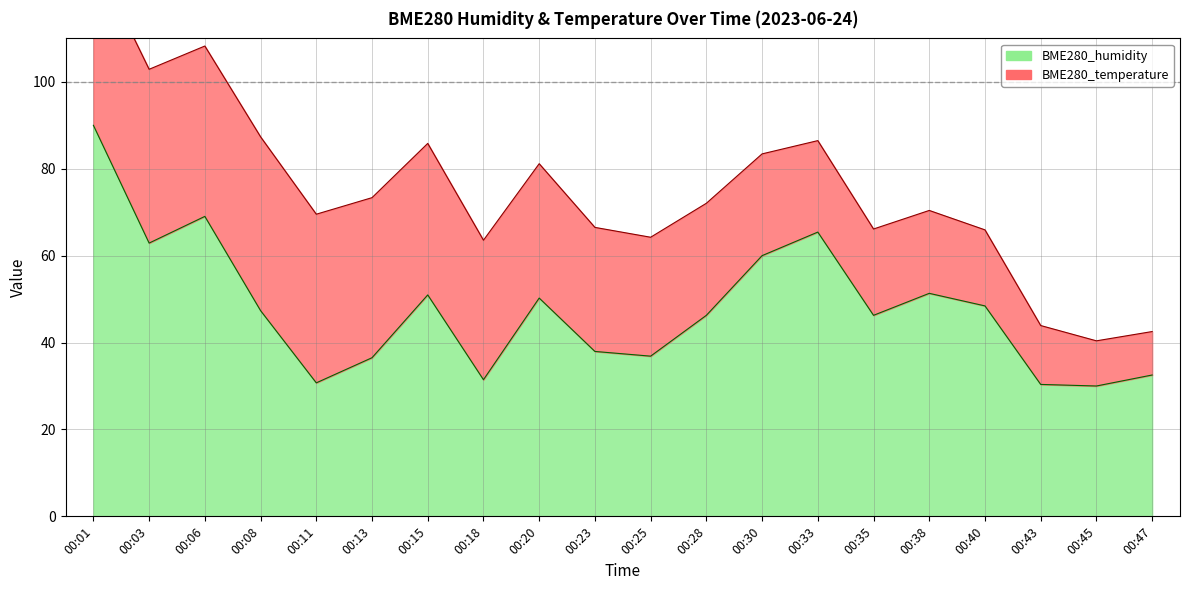

What is the value of the 12th point from the left?

46.3